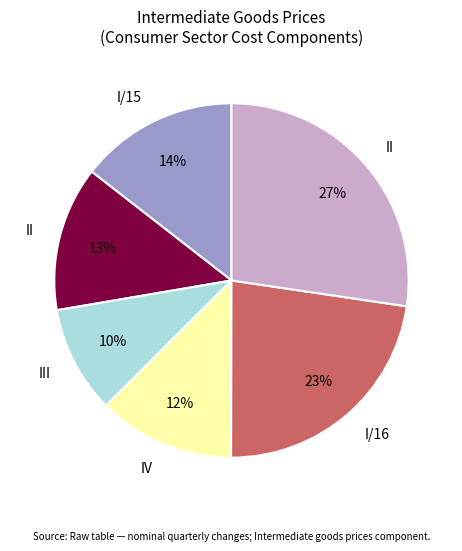

Does any single category account for the majority?

No